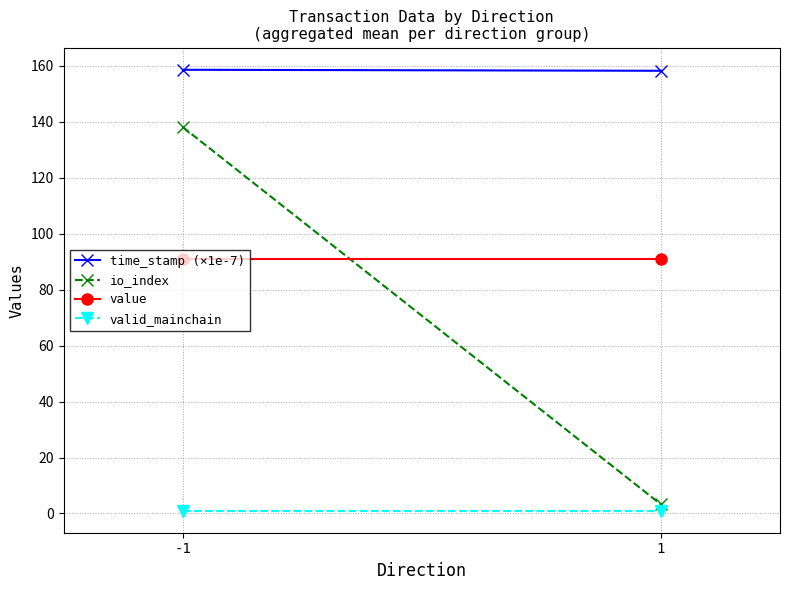

What is the average value of the time_stamp (×1e-7) series?

158.4